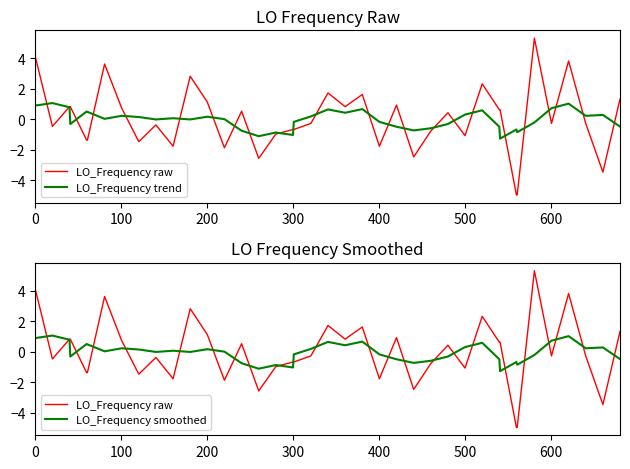

What is the maximum value shown in the chart?

5.3